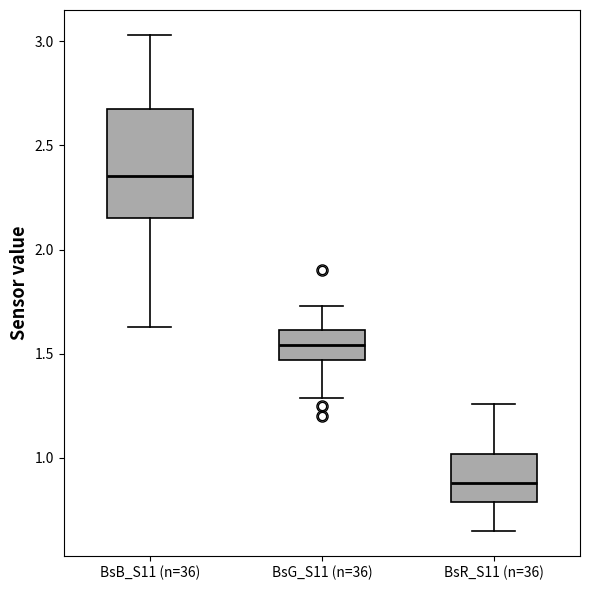

Which box's median line is the highest?

BsB_S11 (n=36)